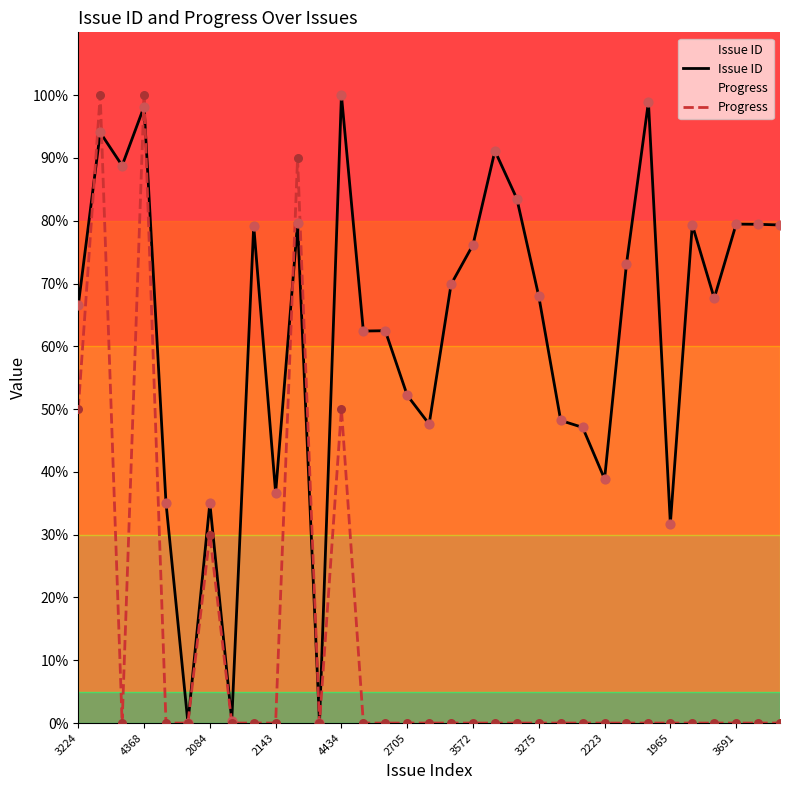

Which series has the widest spread of Y values?

Issue ID